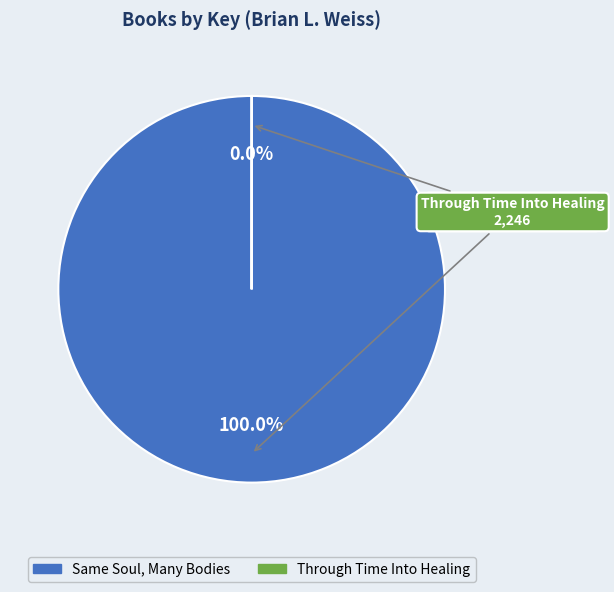

How many slices are in this pie chart?

2